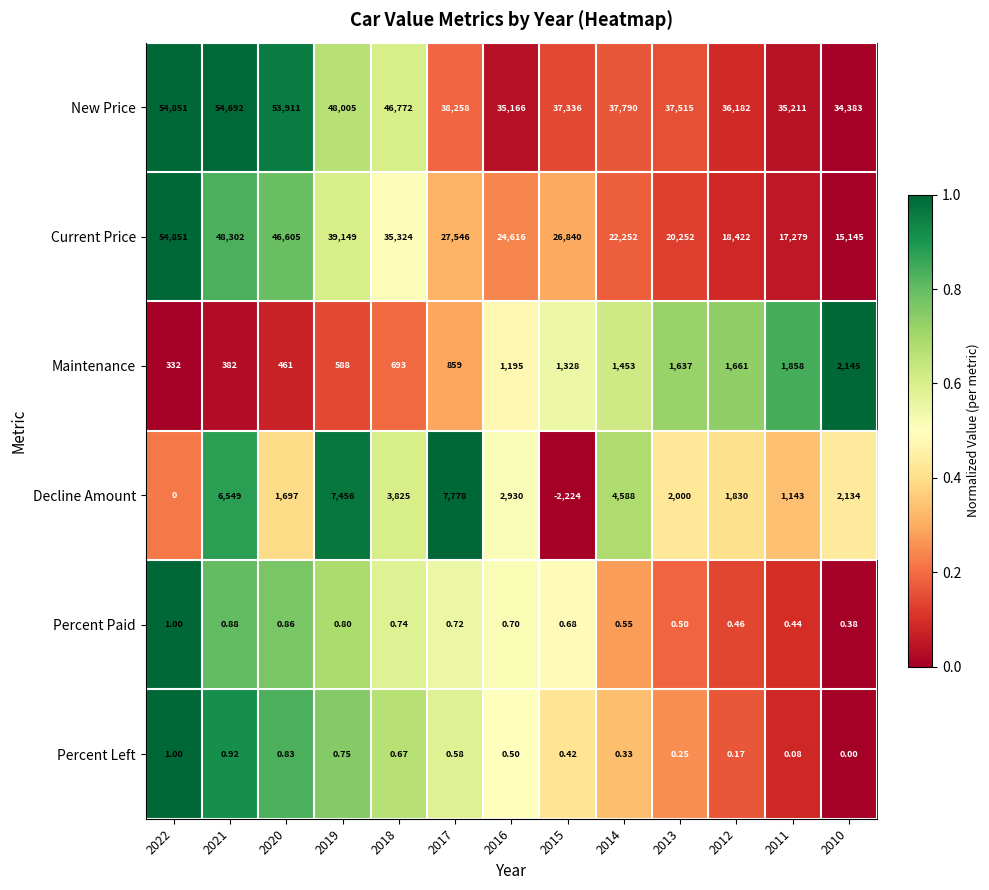

What is the difference between the highest and lowest values at 2011?

35210.9